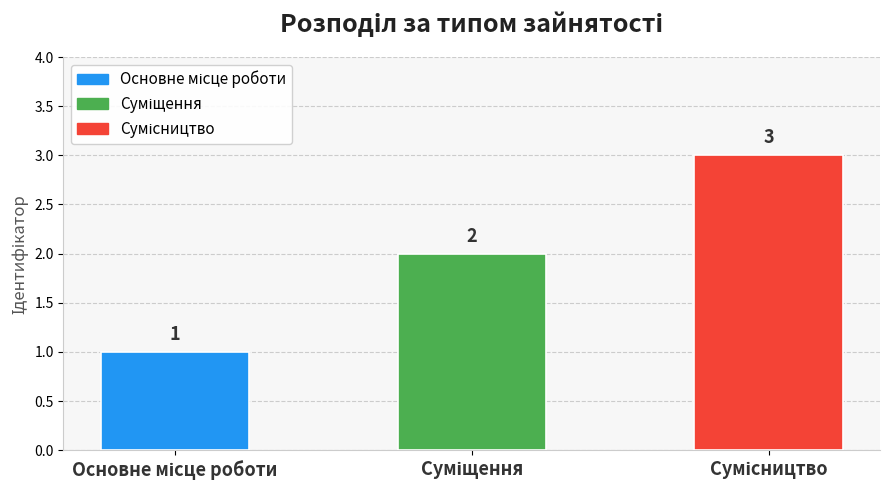

What is the difference between the maximum and minimum values?

2